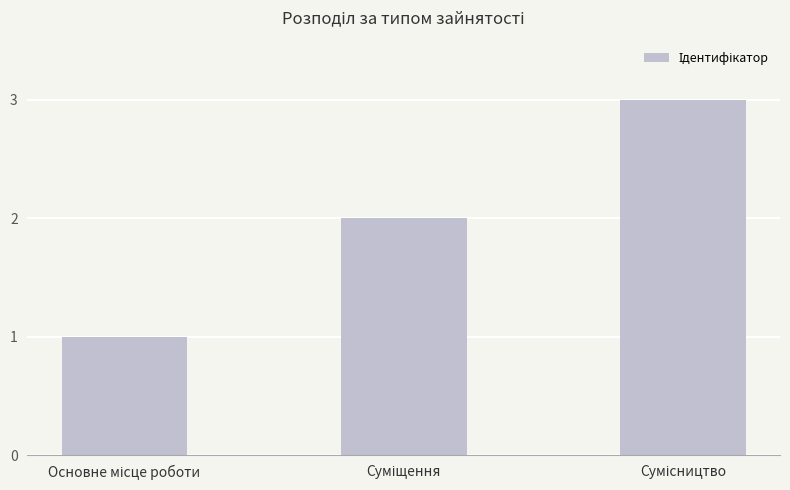

What is the sum of all values?

6